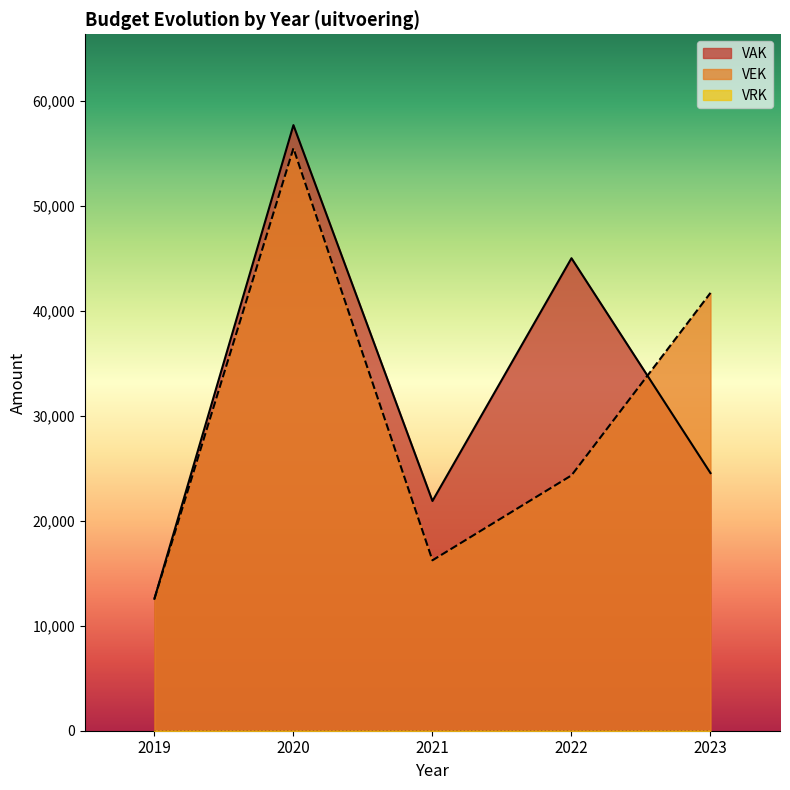

Reading left to right, what are all the values shown in this chart?

VAK: 2019=12562	2020=57656	2021=21872	2022=44986	2023=24529
VEK: 2019=12562	2020=55454	2021=16224	2022=24309	2023=41685